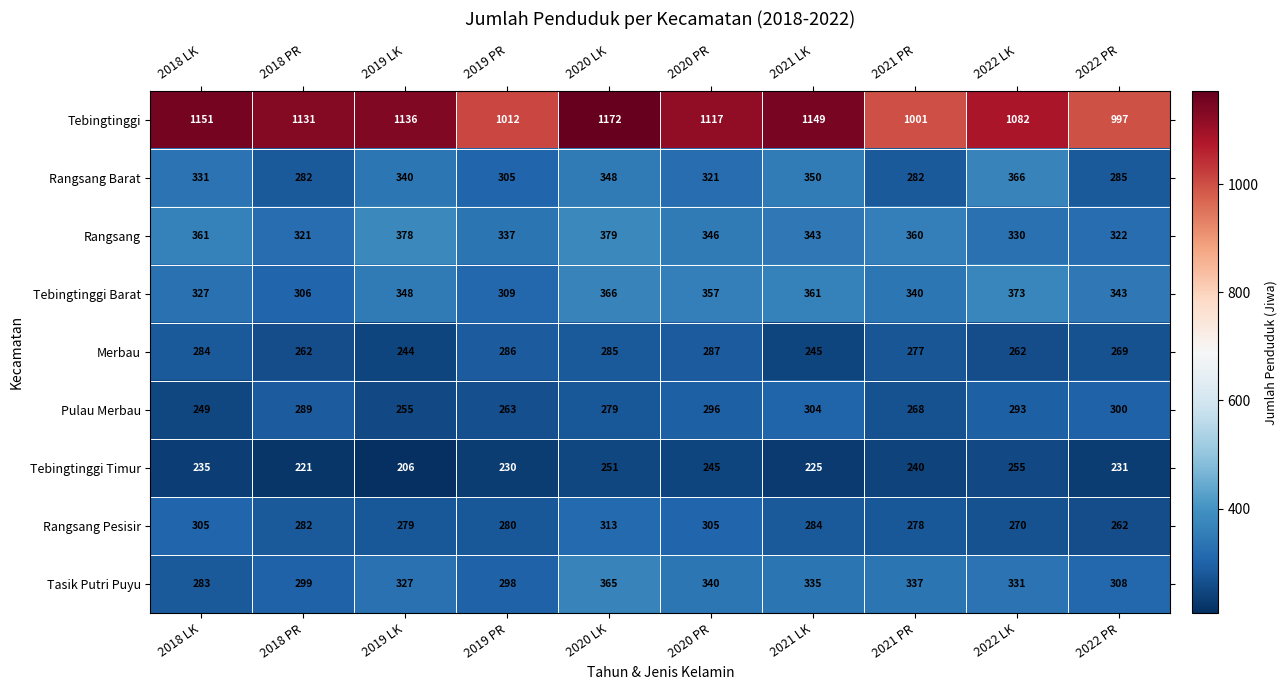

What is the minimum value shown in the chart?

206